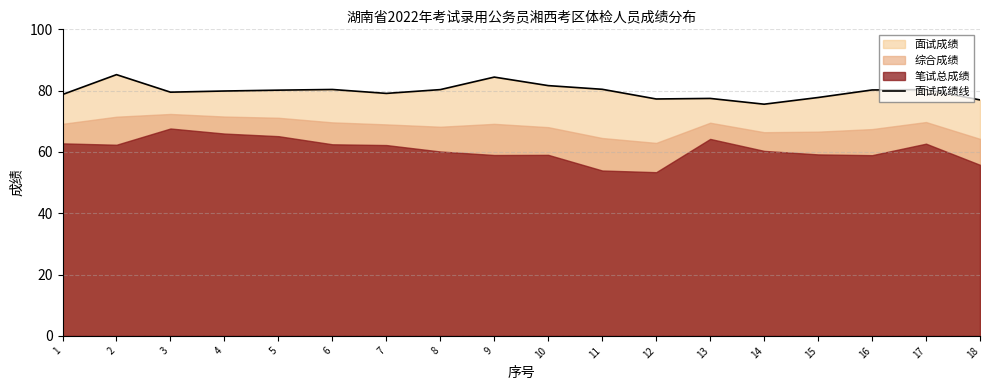

How many points are higher than both their immediate neighbors (excluding endpoints)?

5